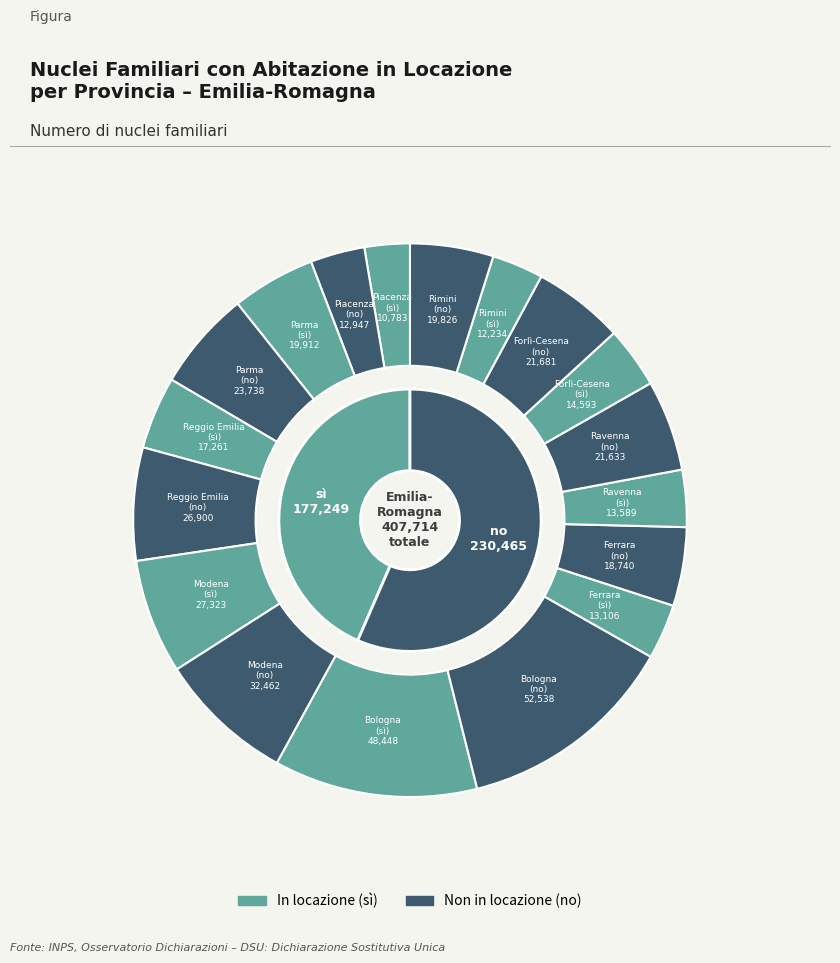

Which series has the widest spread of values?

no_values